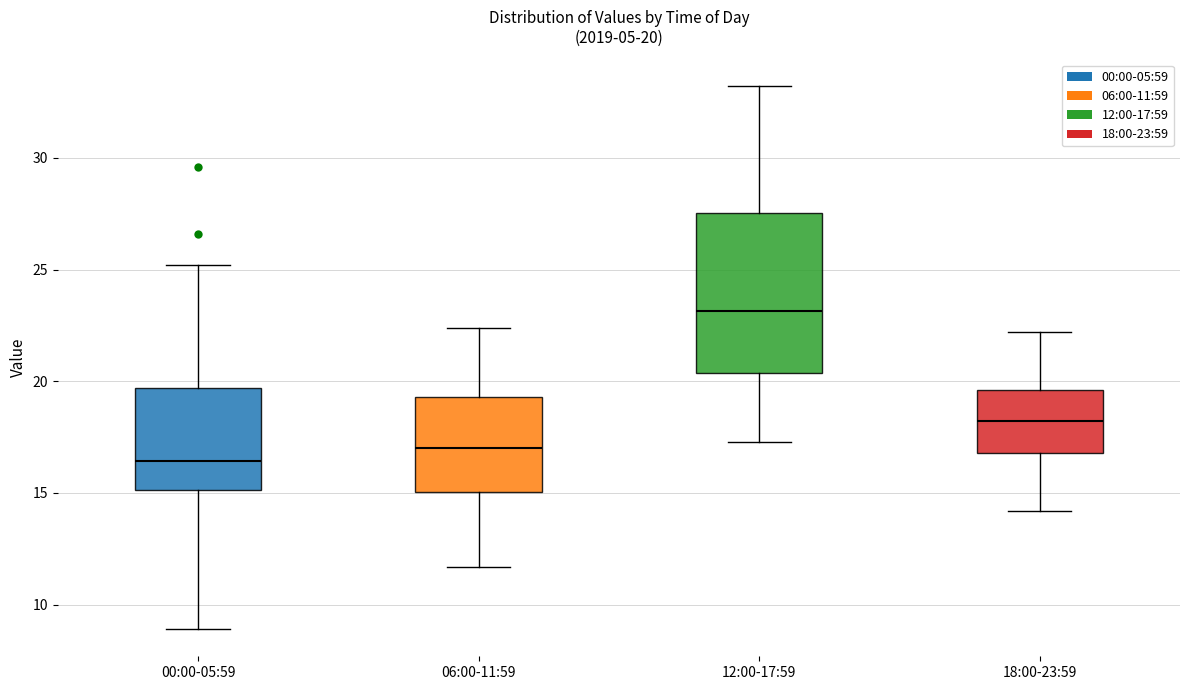

Comparing the boxes themselves (not the whiskers), which one is the tallest?

12:00-17:59